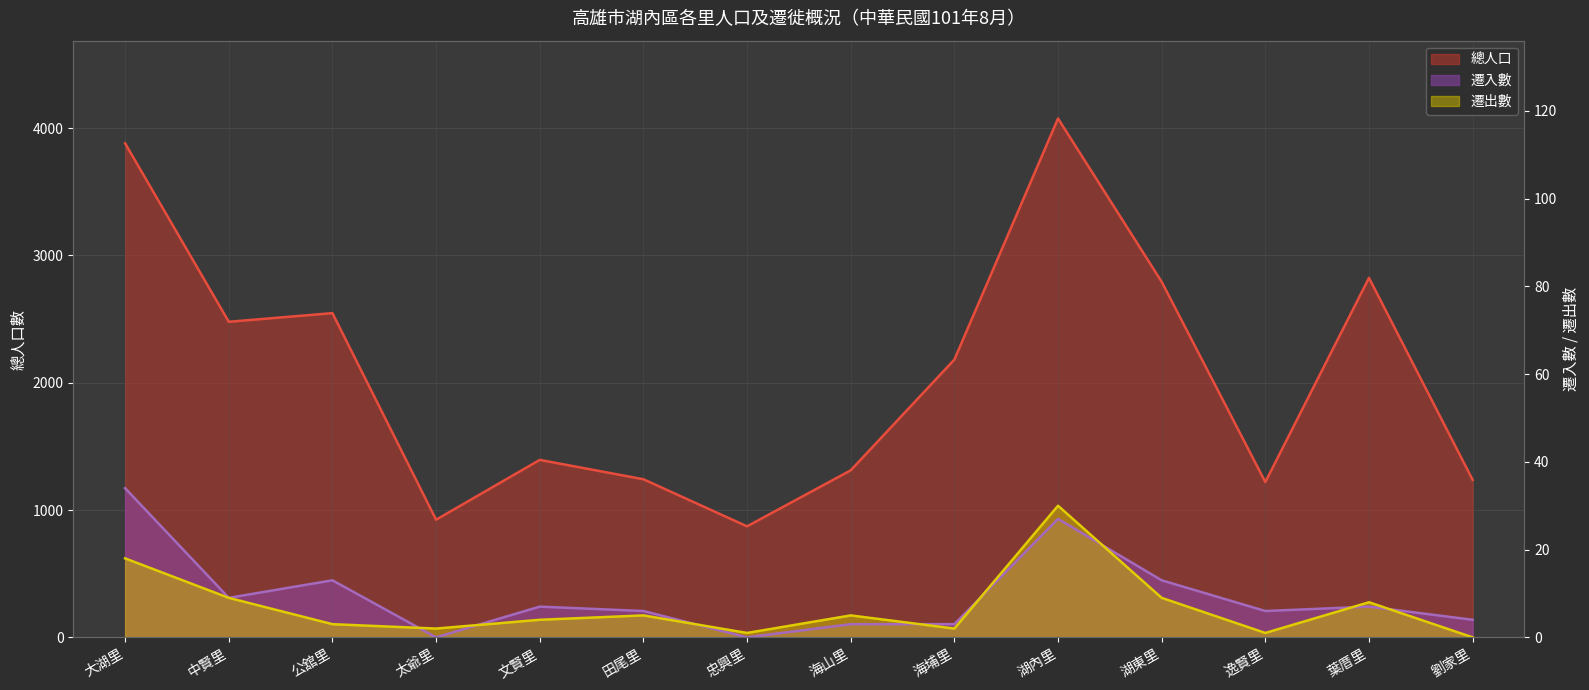

Reading right to left, transcribe all the data shown in this chart.

總人口: 1237	2824	1220	2793	4076	2182	1312	872	1242	1394	924	2547	2479	3881
遷入數: 4	7	6	13	27	3	3	0	6	7	0	13	9	34
遷出數: 0	8	1	9	30	2	5	1	5	4	2	3	9	18